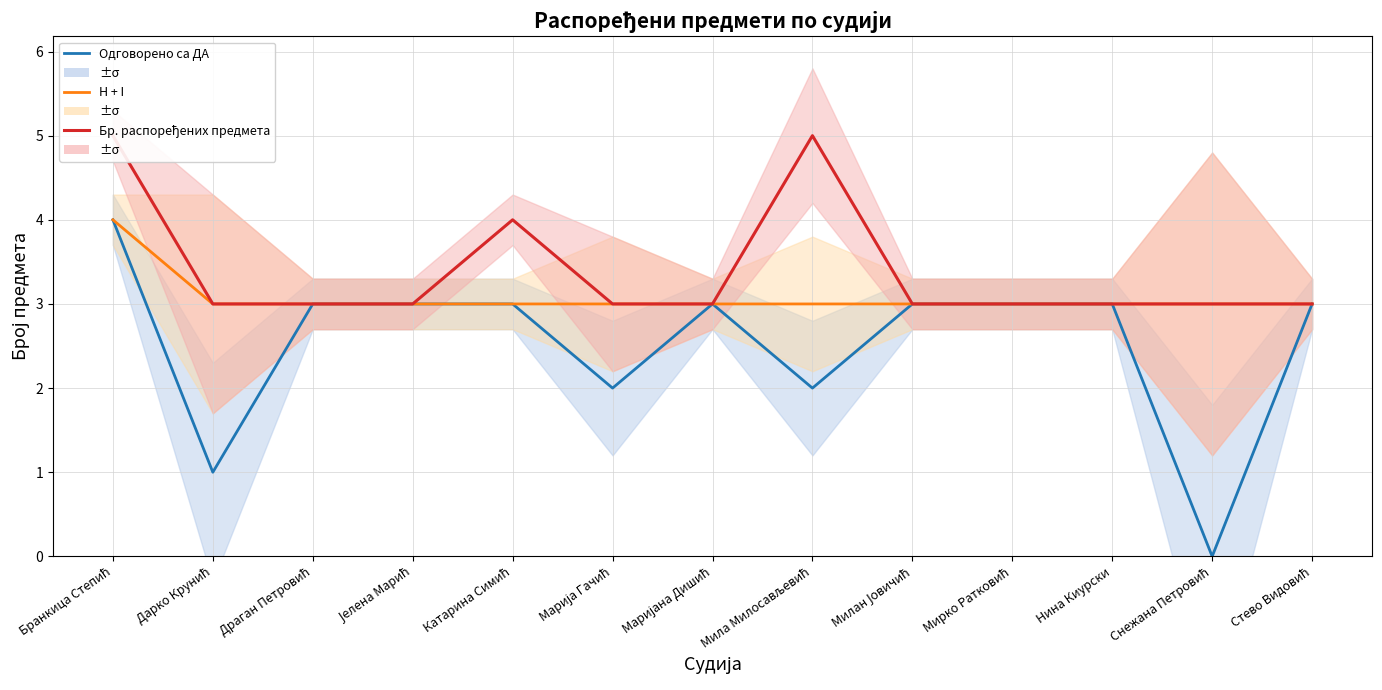

At which label does H + I reach its peak?

Бранкица Степић